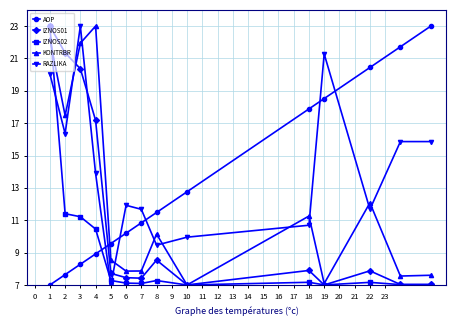

Which series ends up on top after the final intersection of RAZLIKA and AOP?

AOP